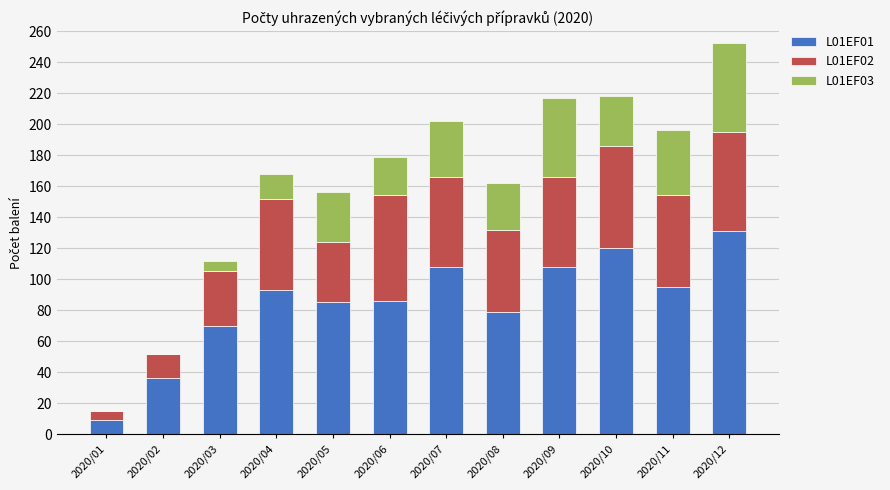

True or false: L01EF01 has a value of 218 at 2020/12.

False